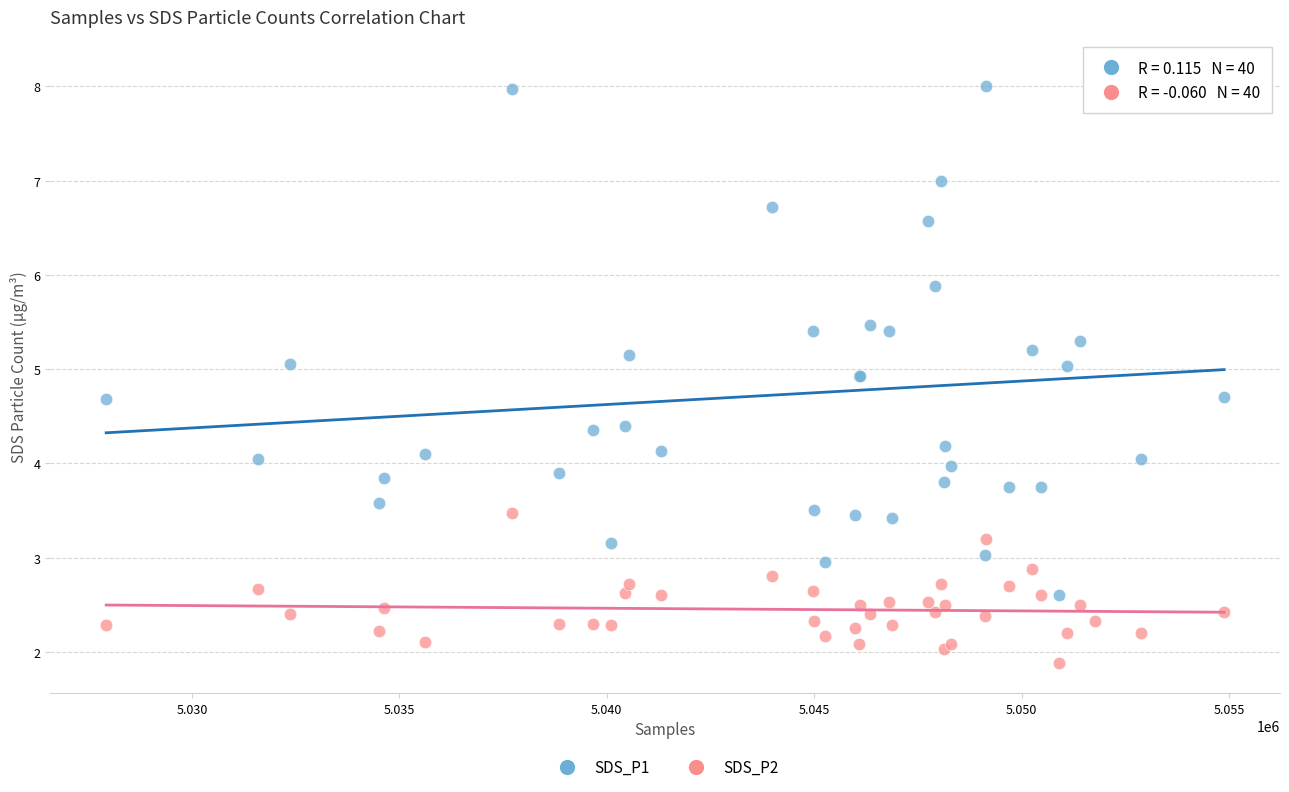

Which series has the largest Y range (max minus min)?

SDS_P1